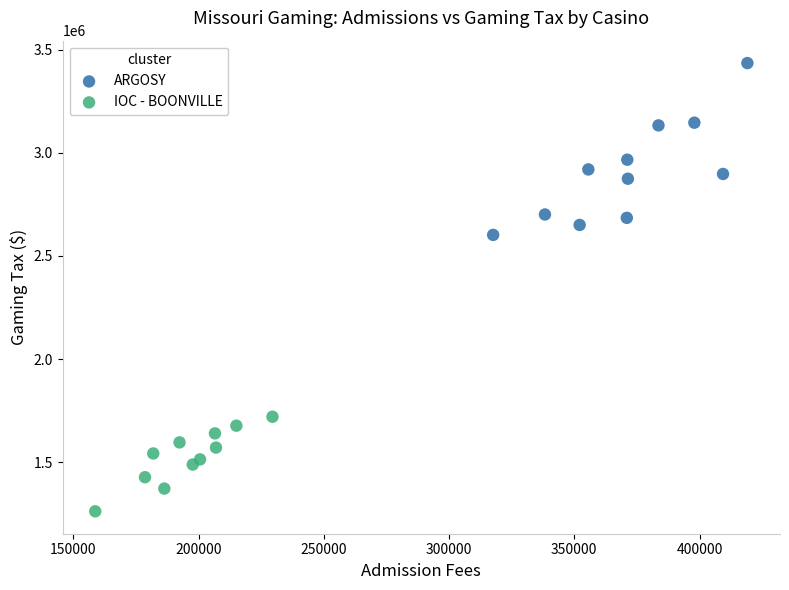

Which series contains the highest Y value?

ARGOSY